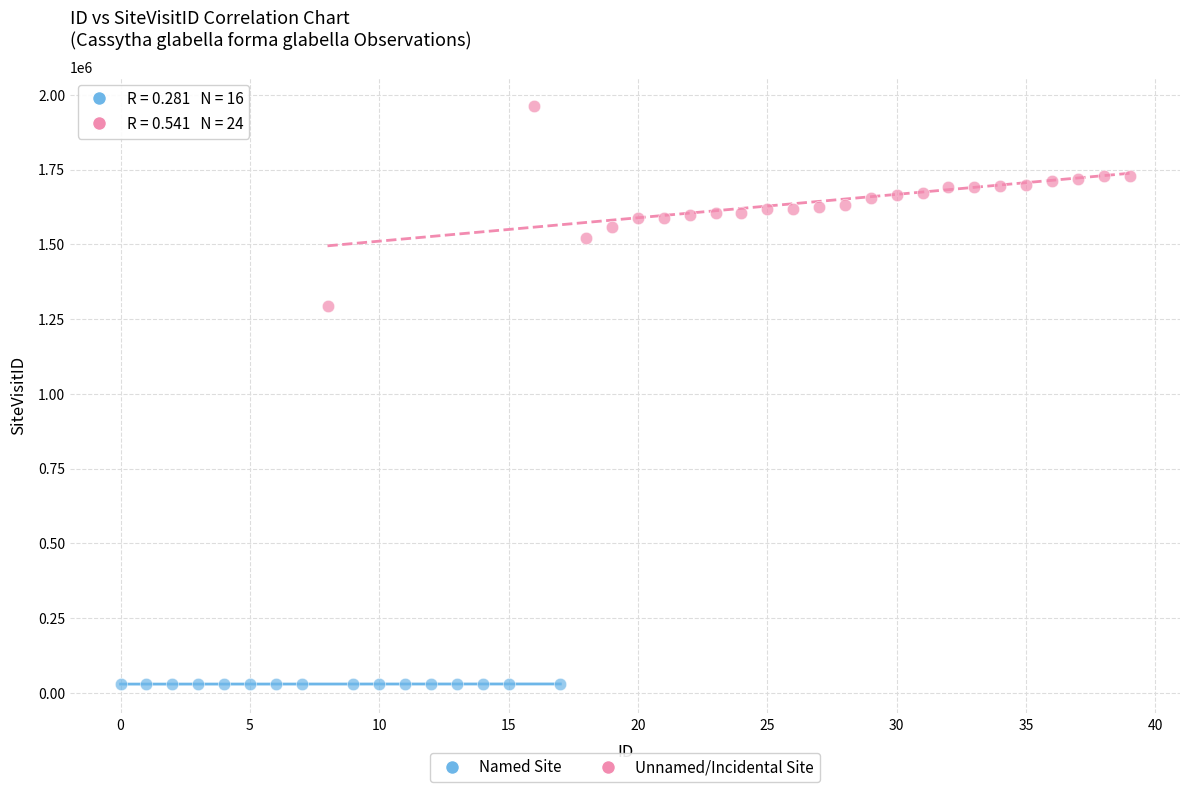

Which series contains the lowest Y value?

Named Site